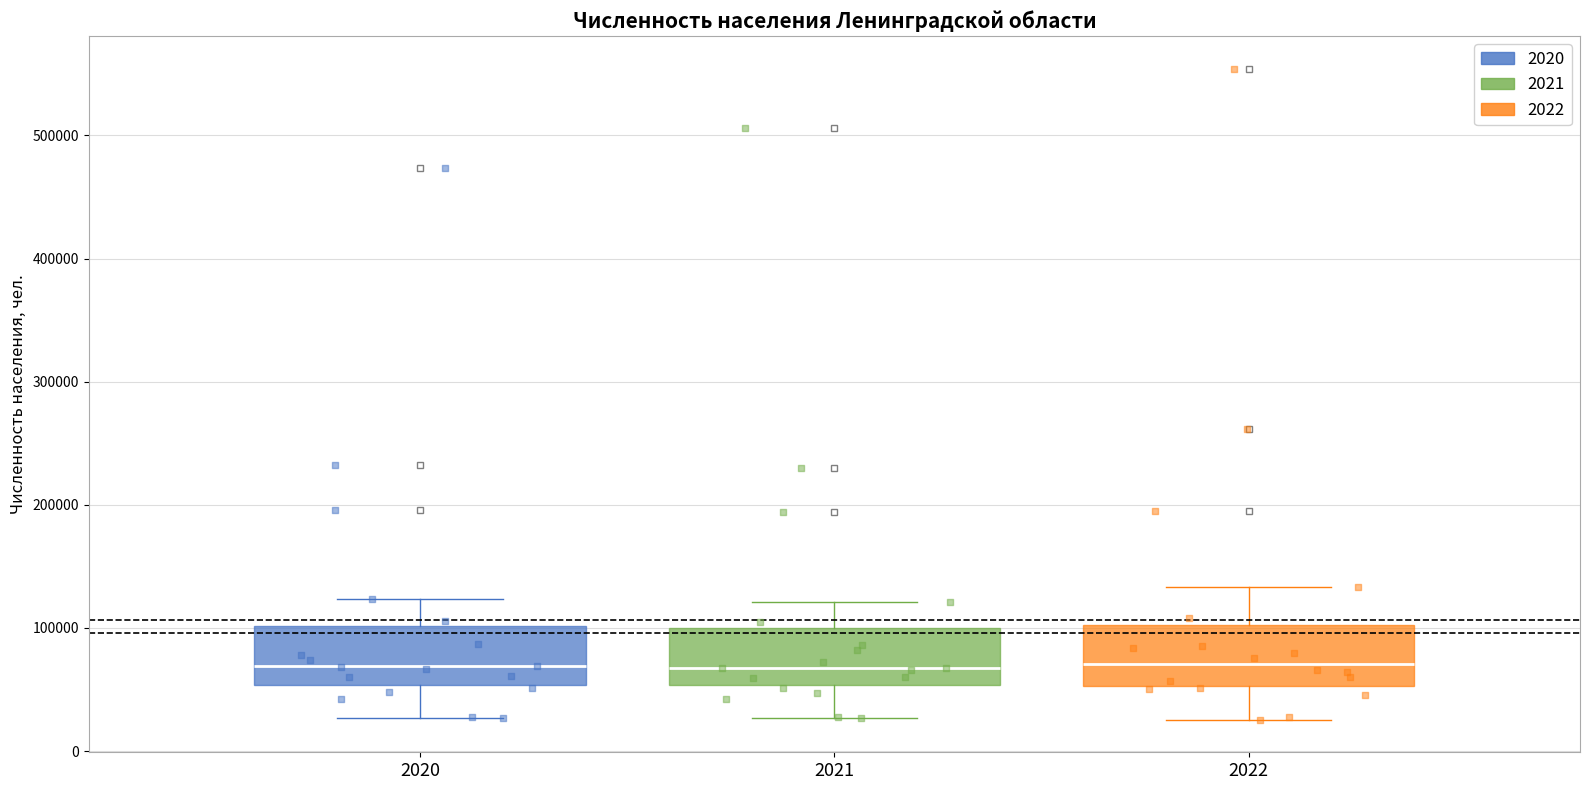

Reading left to right, read every box against the y-axis: the position of its median line, the range the box covers, and the ends of its whiskers. The values are not printed on the chart, so give them approximately, as read against the axis.

2020: median 70000, box 50000 to 100000, whiskers 30000 to 120000
2021: median 70000, box 50000 to 100000, whiskers 30000 to 120000
2022: median 70000, box 50000 to 100000, whiskers 30000 to 130000